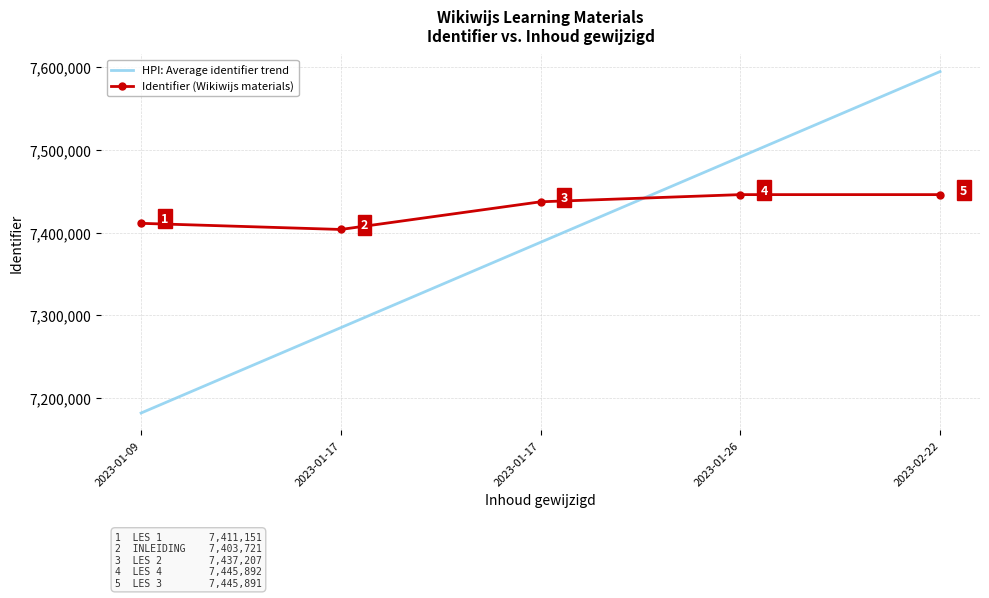

Reading left to right, extract all data points from this chart.

HPI: Average identifier trend: 2023-01-09=7181609.4	2023-01-17=7284909.5	2023-01-17=7388209.6	2023-01-26=7491509.7	2023-02-22=7594809.8
Identifier (Wikiwijs materials): 2023-01-09=7411151.0	2023-01-17=7403721.0	2023-01-17=7437207.0	2023-01-26=7445892.0	2023-02-22=7445891.0